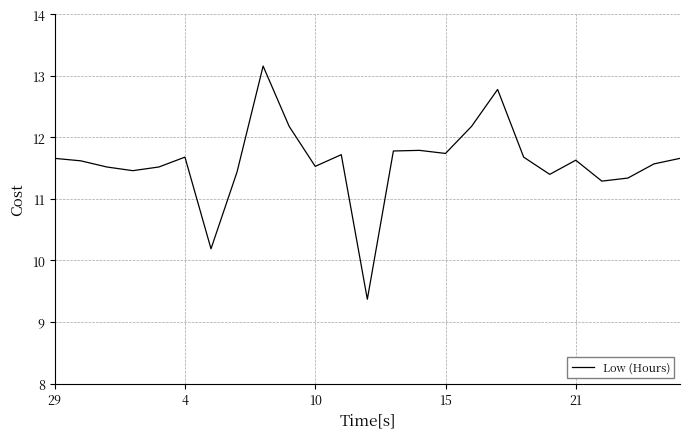

What is the maximum value shown in the chart?

13.2